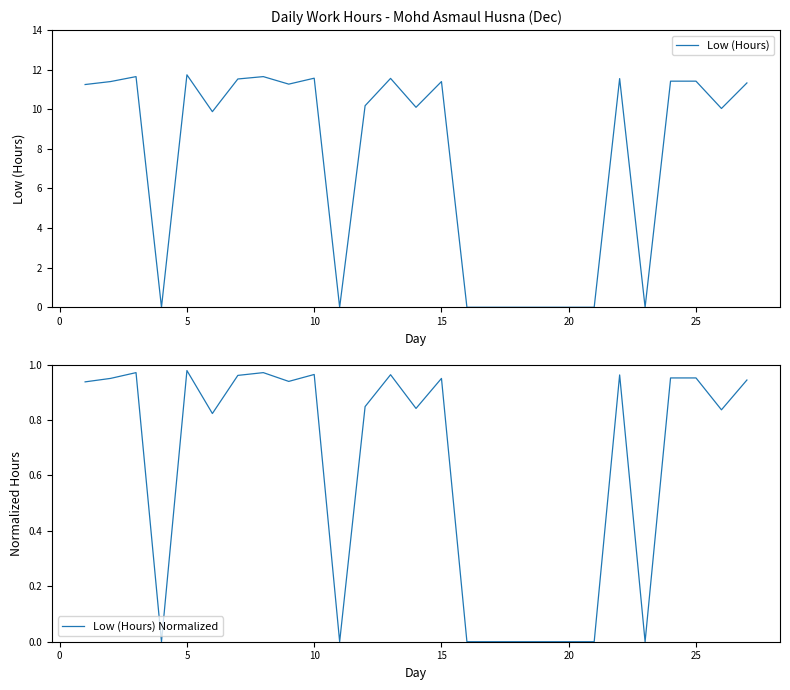

The Low (Hours) Normalized series shows 1.3 at 15. True or false?

False